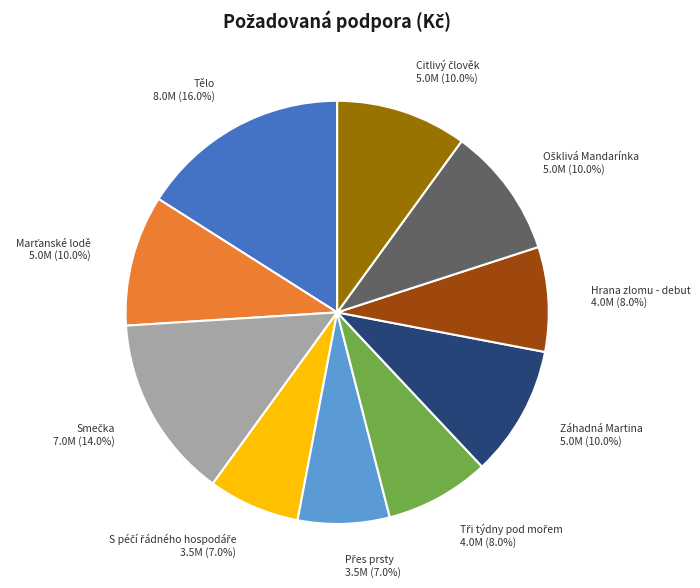

Which category has the biggest portion of the pie?

Tělo